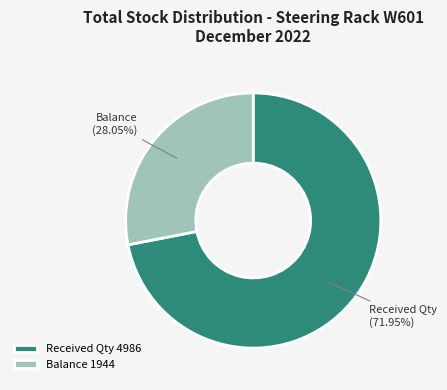

Is the sum of Received Qty 4986 and Balance 1944 greater than half?

Yes